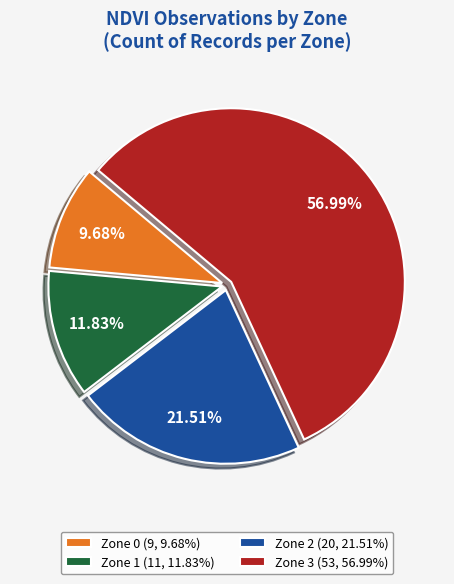

Combined, what portion of the pie is Zone 3 and Zone 2?

78.5%